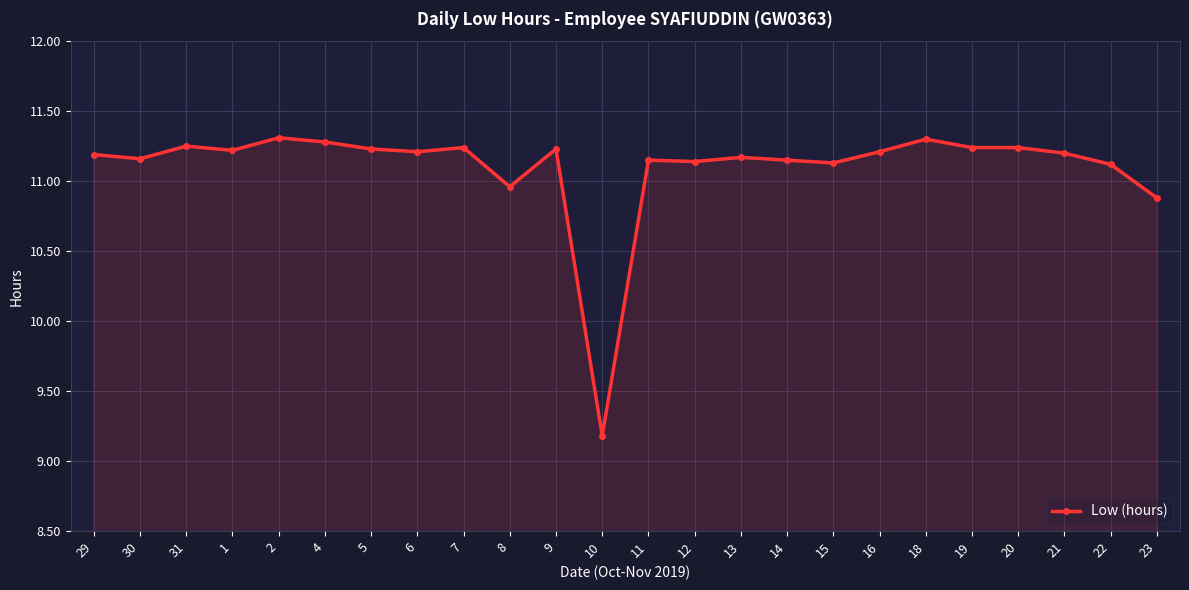

What is the label of the 11th point from the left?

9